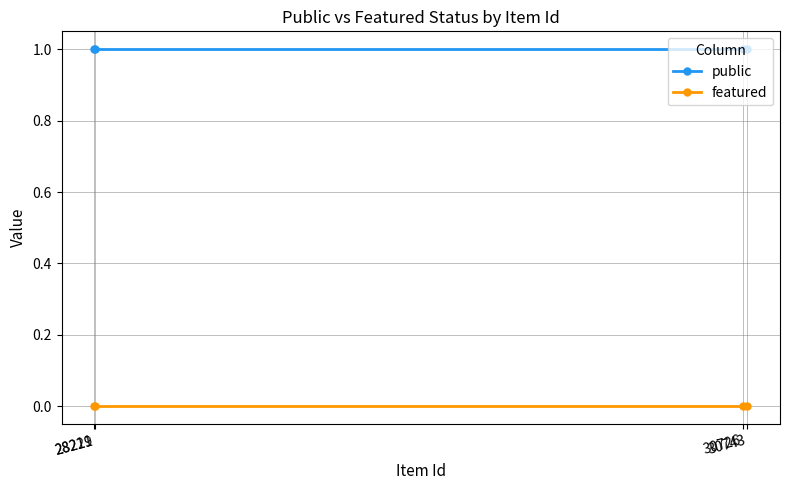

Reading left to right, extract all data points from this chart.

public: 28219=1	28221=1	30726=1	30743=1
featured: 28219=0	28221=0	30726=0	30743=0